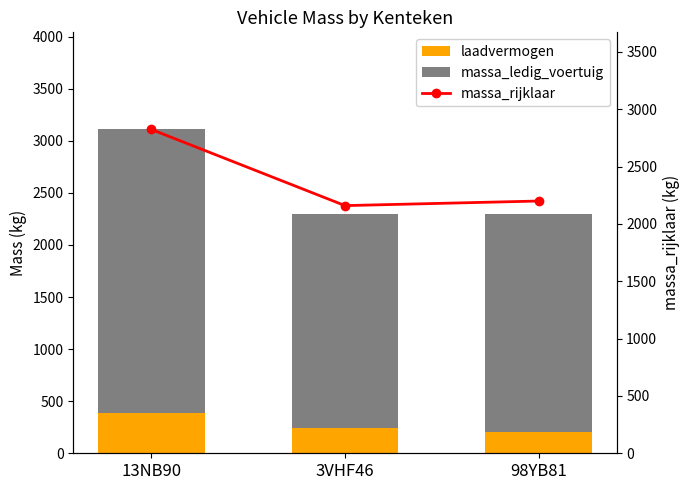

How many distinct data groups are displayed?

3